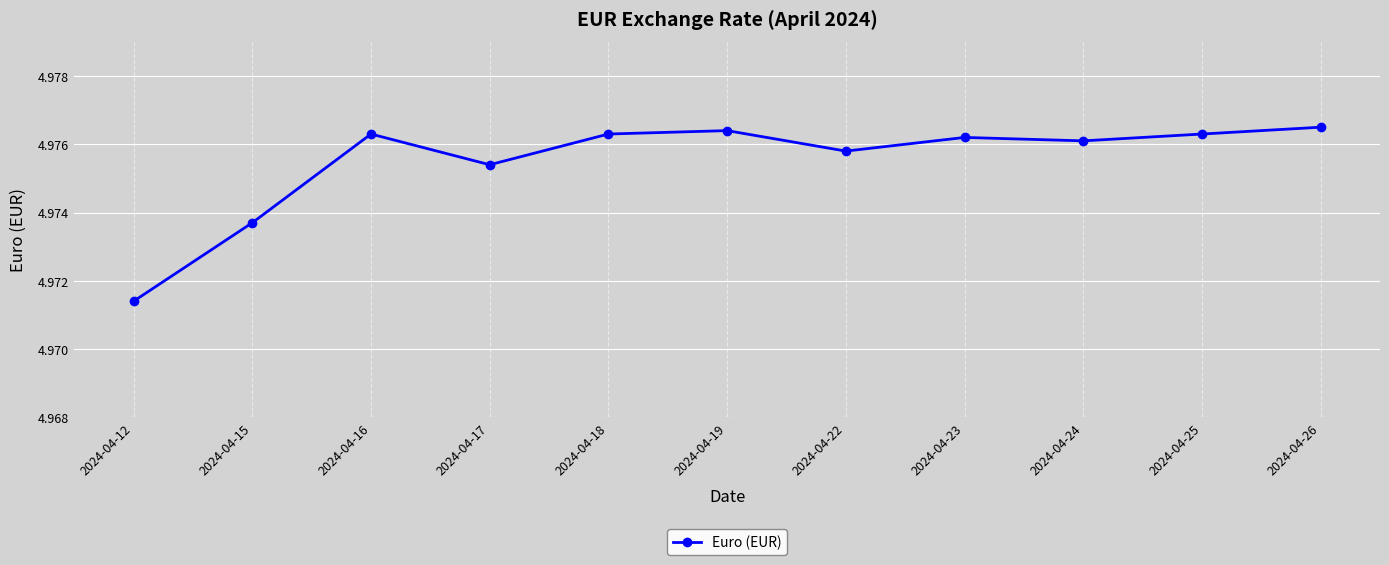

At which category does the data reach its first local valley?

2024-04-17